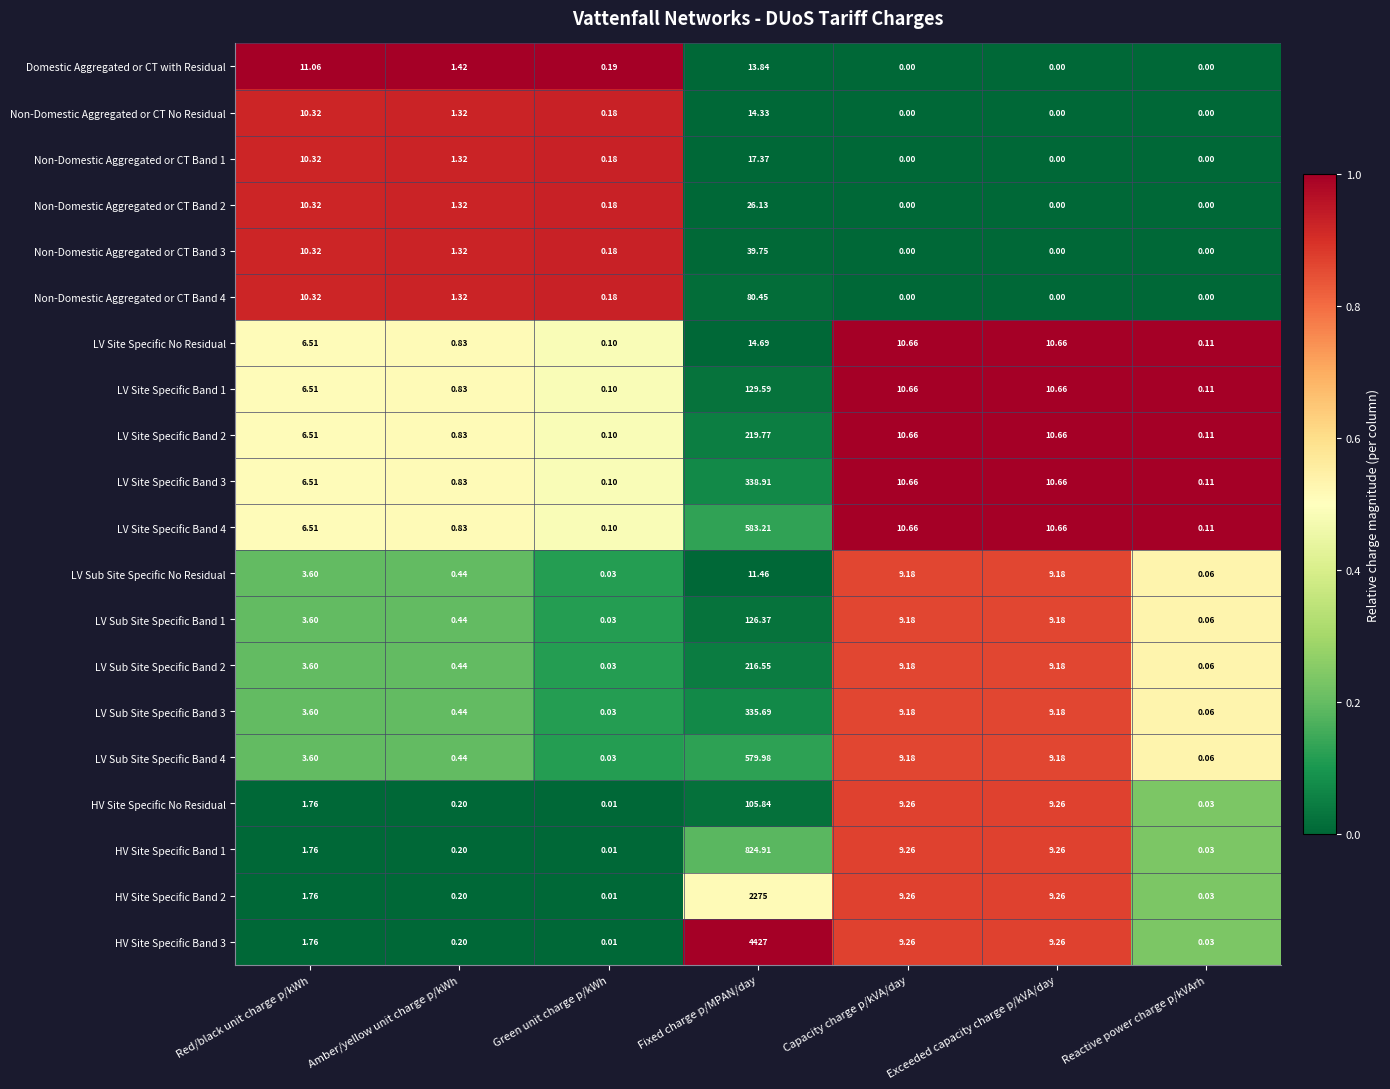

Is the value of Non-Domestic Aggregated or CT No Residual at Reactive power charge p/kVArh greater than the value of LV Site Specific Band 4 at Exceeded capacity charge p/kVA/day?

No